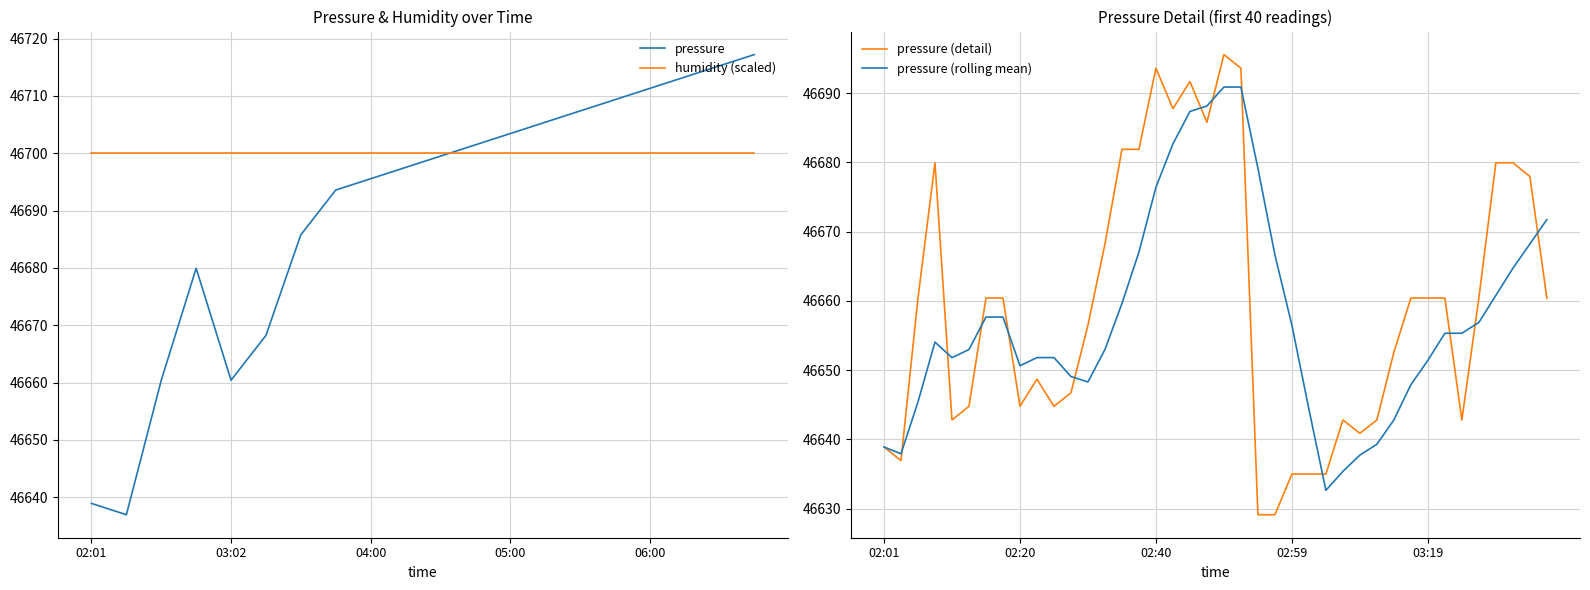

At which label does the data first exceed 46699?

04:30